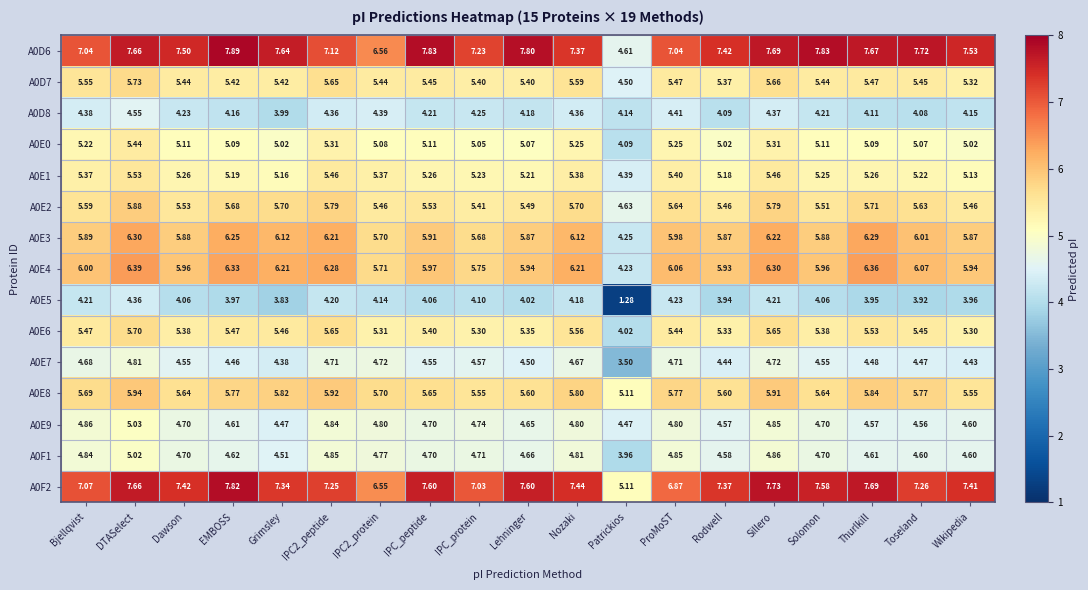

What is the total value across all series at Sillero?

84.7